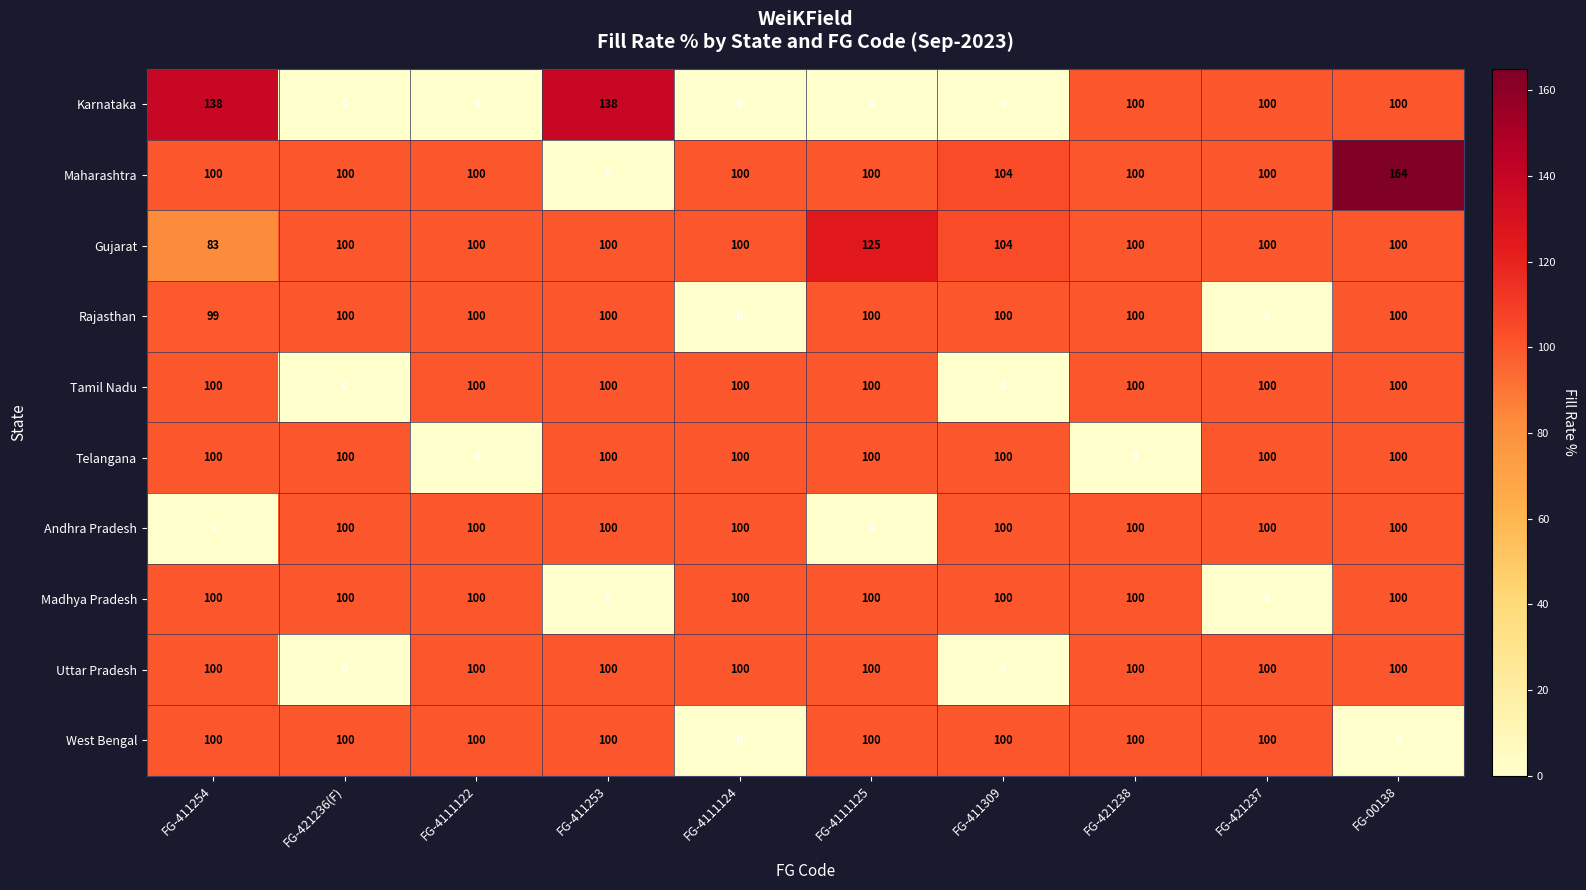

Is it true that Madhya Pradesh equals 0 at FG-421237?

True